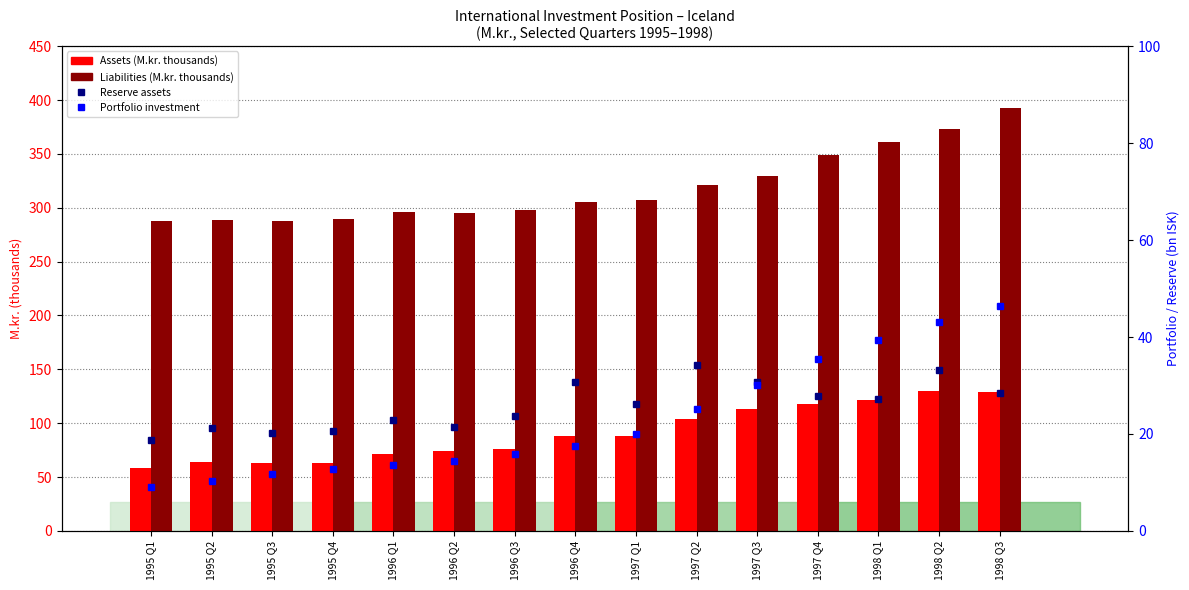

How many data points in Reserve assets (bn ISK) are less than 26?

7